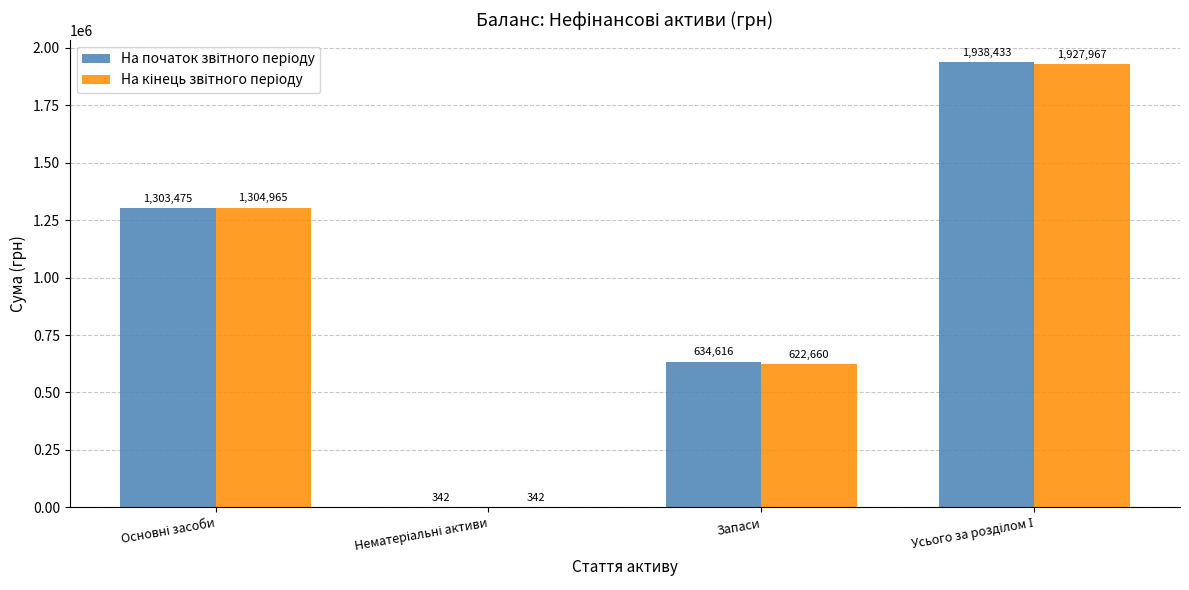

What is the maximum value shown in the chart?

1938433